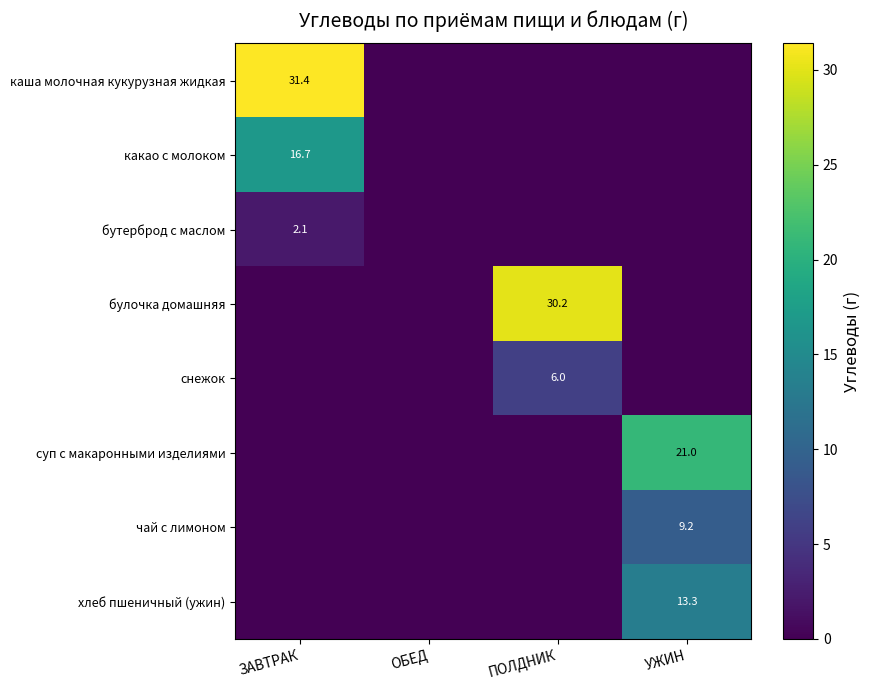

The value of чай с лимоном at УЖИН is 4.2. True or false?

False